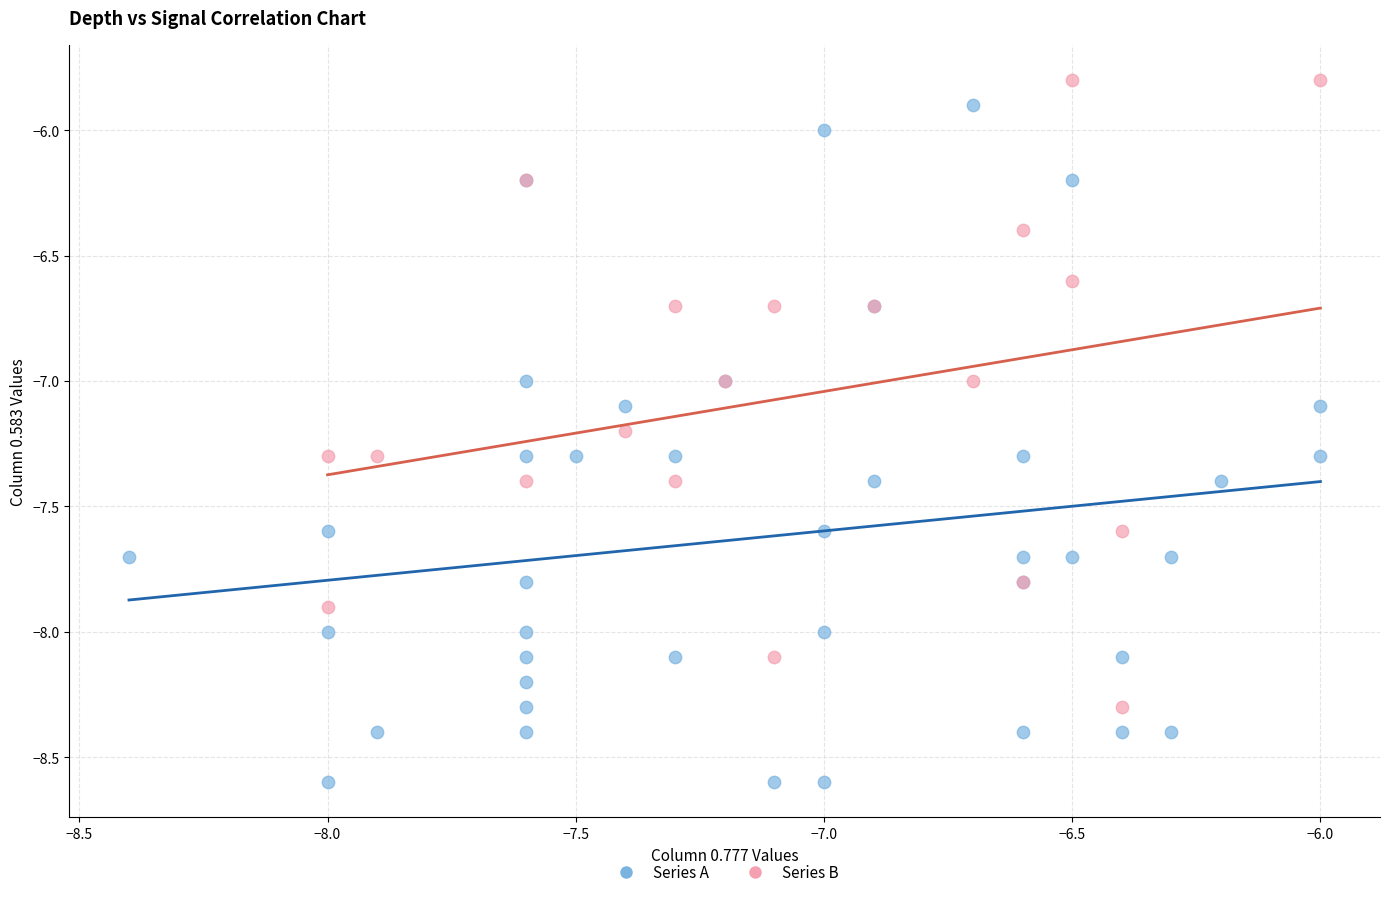

Which series contains the lowest Y value?

Series A